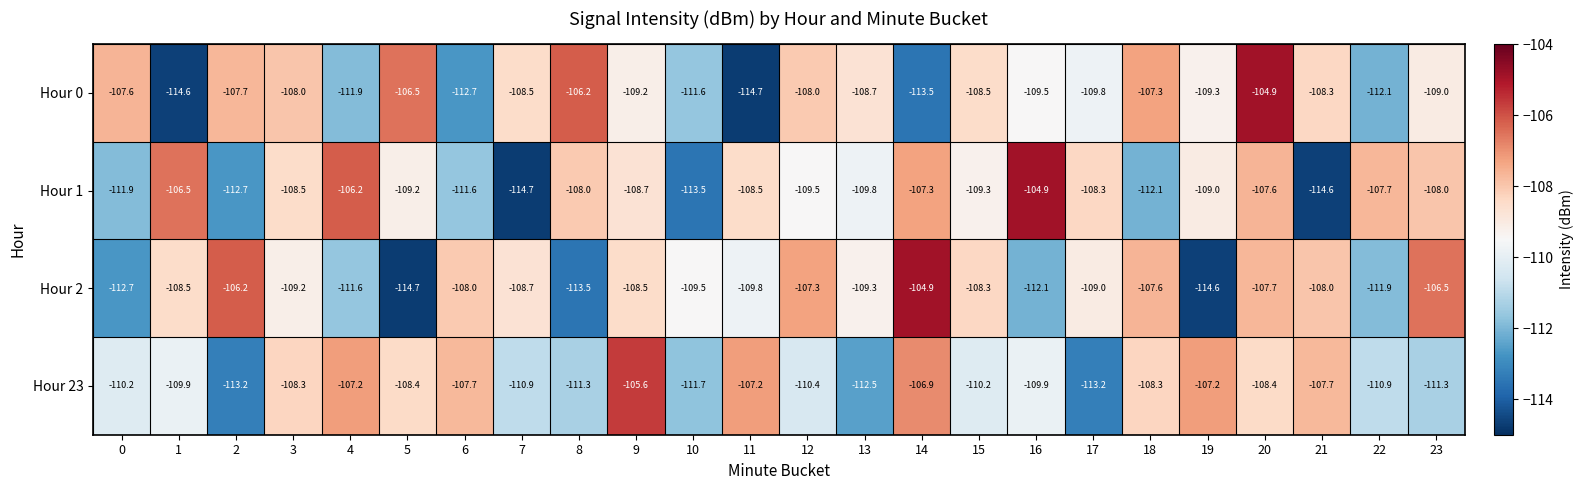

Which series changed the most between 5 and 11?

Hour 0